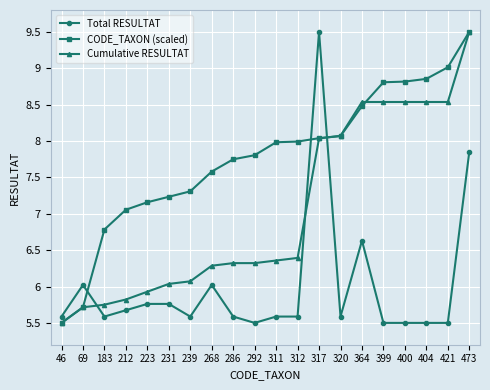

What is the value of the Total RESULTAT point at the 16th from the left?

5.5